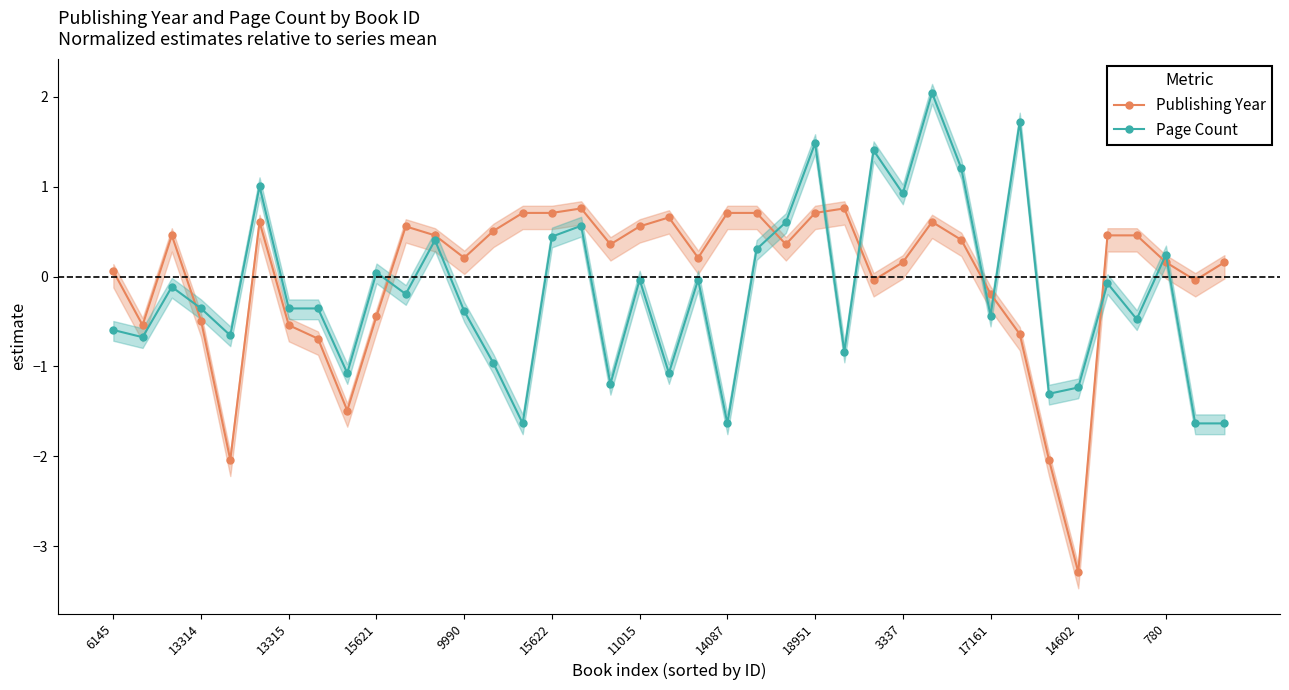

What is the greatest value displayed?

2.0